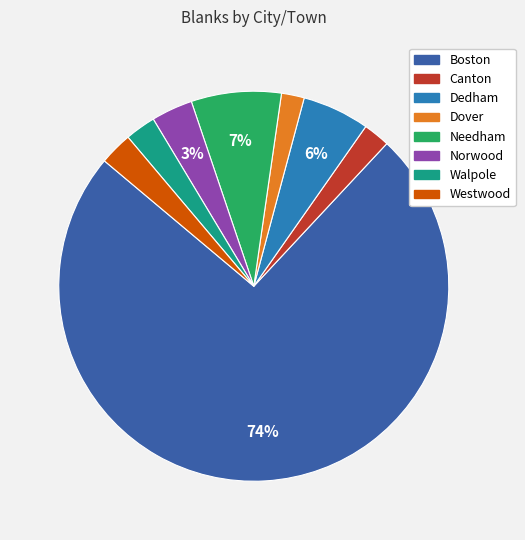

What percentage is the Walpole slice, to the nearest percent?

3%